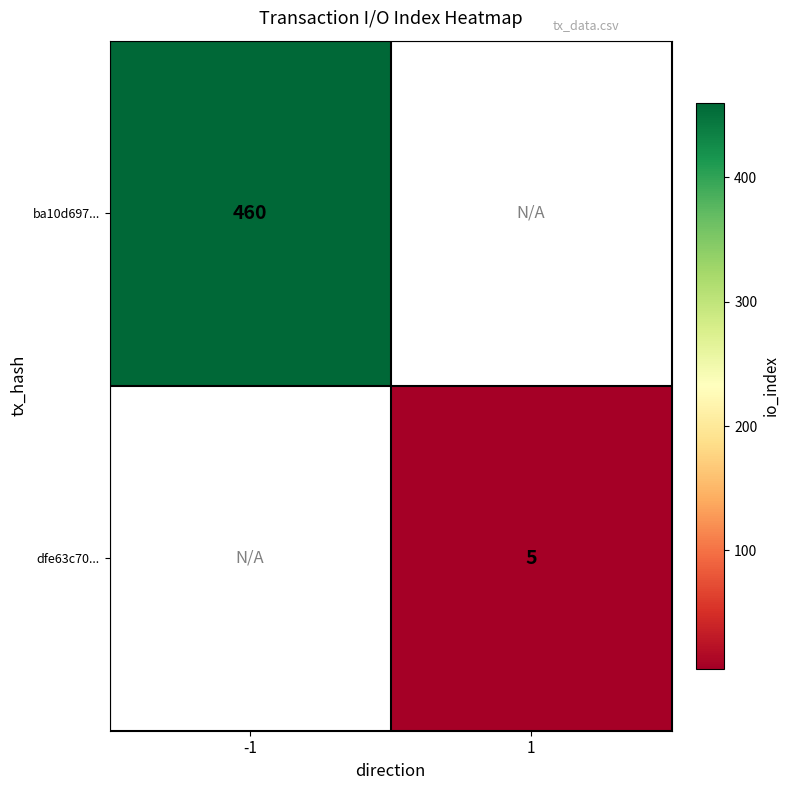

The dfe63c70... series shows 9 at 1. True or false?

False